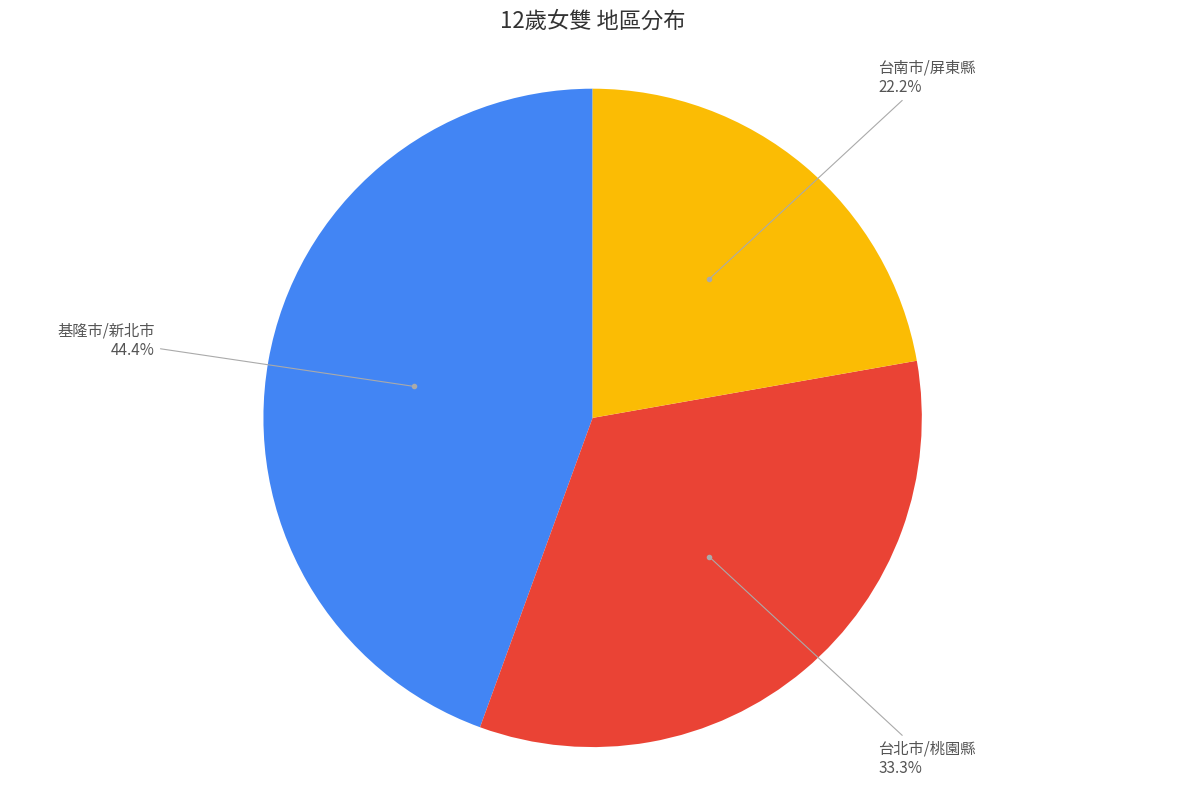

To the nearest percent, what portion does 台北市/桃園縣 represent?

33%